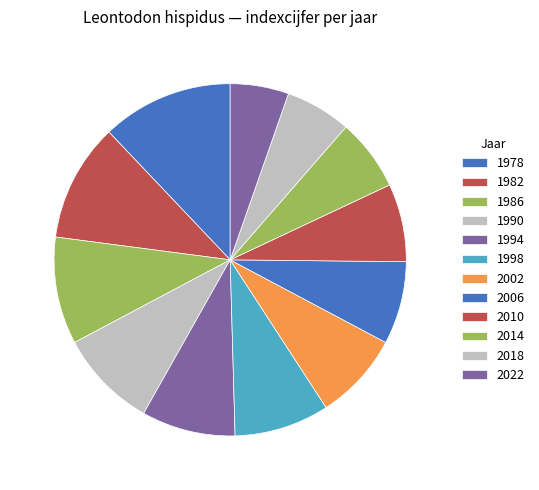

Between 1990 and 2002, which is larger?

1990